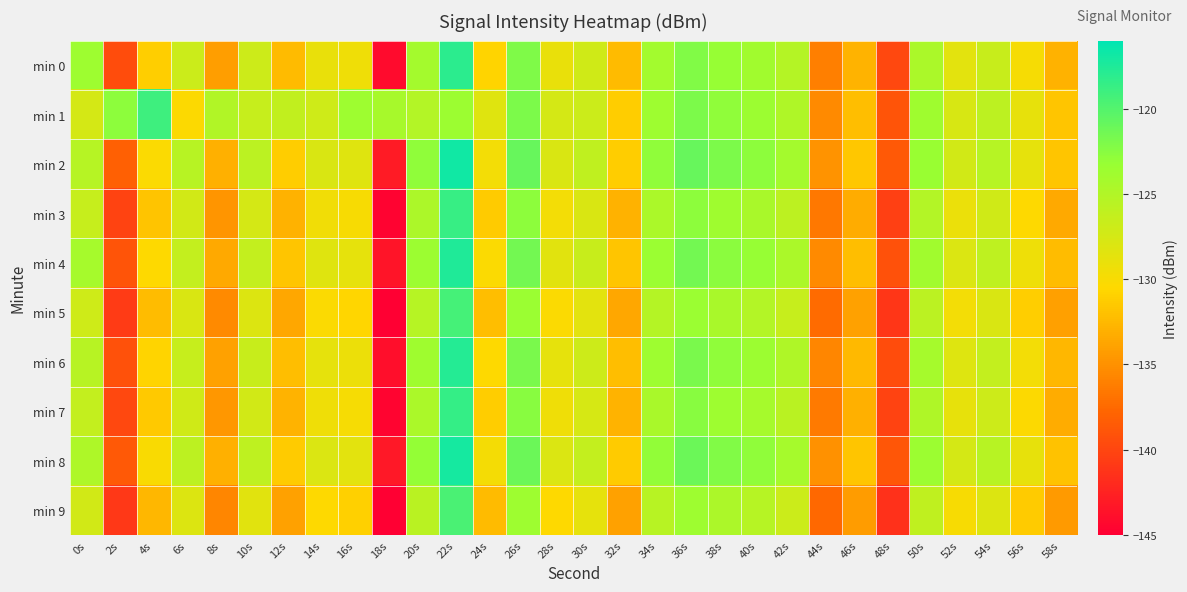

Reading left to right, what are all the values shown in this chart?

min 0: 0s=-123.6	2s=-139.5	4s=-131.1	6s=-126.8	8s=-134.1	10s=-126.9	12s=-132.4	14s=-128.9	16s=-129.4	18s=-144.1	20s=-124.1	22s=-118.1	24s=-130.8	26s=-122.1	28s=-129.0	30s=-127.2	32s=-132.4	34s=-124.0	36s=-122.2	38s=-123.2	40s=-123.8	42s=-125.2	44s=-136.1	46s=-132.8	48s=-139.8	50s=-124.5	52s=-128.5	54s=-126.6	56s=-129.9	58s=-132.9
min 1: 0s=-127.5	2s=-122.7	4s=-119.0	6s=-130.3	8s=-125.1	10s=-126.5	12s=-126.1	14s=-127.1	16s=-123.7	18s=-124.3	20s=-125.1	22s=-123.5	24s=-128.3	26s=-121.9	28s=-127.5	30s=-126.8	32s=-131.2	34s=-123.7	36s=-121.9	38s=-122.8	40s=-123.5	42s=-124.9	44s=-135.4	46s=-132.1	48s=-138.9	50s=-123.8	52s=-127.7	54s=-125.8	56s=-128.9	58s=-131.7
min 2: 0s=-125.3	2s=-138.1	4s=-130.2	6s=-125.5	8s=-133.0	10s=-125.7	12s=-131.2	14s=-127.8	16s=-128.3	18s=-143.0	20s=-122.9	22s=-116.9	24s=-129.6	26s=-120.9	28s=-127.8	30s=-126.0	32s=-131.2	34s=-122.8	36s=-120.9	38s=-122.0	40s=-122.7	42s=-124.1	44s=-134.9	46s=-131.6	48s=-138.6	50s=-123.3	52s=-127.3	54s=-125.4	56s=-128.7	58s=-131.7
min 3: 0s=-126.5	2s=-140.2	4s=-131.8	6s=-127.3	8s=-134.8	10s=-127.5	12s=-132.9	14s=-129.5	16s=-130.0	18s=-144.7	20s=-124.7	22s=-118.7	24s=-131.4	26s=-122.7	28s=-129.6	30s=-127.8	32s=-132.9	34s=-124.6	36s=-122.7	38s=-123.8	40s=-124.4	42s=-125.8	44s=-136.6	46s=-133.3	48s=-140.4	50s=-125.1	52s=-129.1	54s=-127.2	56s=-130.5	58s=-133.5
min 4: 0s=-124.2	2s=-138.9	4s=-130.5	6s=-126.2	8s=-133.5	10s=-126.3	12s=-131.7	14s=-128.3	16s=-128.8	18s=-143.5	20s=-123.5	22s=-117.5	24s=-130.2	26s=-121.5	28s=-128.4	30s=-126.6	32s=-131.7	34s=-123.4	36s=-121.5	38s=-122.6	40s=-123.2	42s=-124.6	44s=-135.4	46s=-132.1	48s=-139.2	50s=-123.9	52s=-127.9	54s=-125.9	56s=-129.3	58s=-132.3
min 5: 0s=-127.0	2s=-140.7	4s=-132.3	6s=-127.8	8s=-135.4	10s=-128.1	12s=-133.6	14s=-130.2	16s=-130.7	18s=-145.4	20s=-125.3	22s=-119.3	24s=-132.1	26s=-123.4	28s=-130.2	30s=-128.5	32s=-133.6	34s=-125.2	36s=-123.4	38s=-124.4	40s=-125.1	42s=-126.5	44s=-137.3	46s=-134.0	48s=-141.1	50s=-125.7	52s=-129.7	54s=-127.8	56s=-131.1	58s=-134.1
min 6: 0s=-125.5	2s=-139.2	4s=-130.8	6s=-126.5	8s=-133.9	10s=-126.6	12s=-132.1	14s=-128.7	16s=-129.2	18s=-143.9	20s=-123.8	22s=-117.8	24s=-130.5	26s=-121.8	28s=-128.7	30s=-126.9	32s=-132.1	34s=-123.7	36s=-121.8	38s=-122.9	40s=-123.5	42s=-124.9	44s=-135.7	46s=-132.5	48s=-139.5	50s=-124.2	52s=-128.2	54s=-126.2	56s=-129.6	58s=-132.6
min 7: 0s=-126.2	2s=-139.9	4s=-131.5	6s=-127.2	8s=-134.6	10s=-127.3	12s=-132.8	14s=-129.4	16s=-129.9	18s=-144.6	20s=-124.5	22s=-118.5	24s=-131.2	26s=-122.5	28s=-129.4	30s=-127.6	32s=-132.8	34s=-124.4	36s=-122.5	38s=-123.6	40s=-124.2	42s=-125.6	44s=-136.4	46s=-133.1	48s=-140.2	50s=-124.9	52s=-128.9	54s=-126.9	56s=-130.3	58s=-133.3
min 8: 0s=-124.8	2s=-138.6	4s=-130.1	6s=-125.8	8s=-133.1	10s=-125.9	12s=-131.4	14s=-128.0	16s=-128.5	18s=-143.2	20s=-123.1	22s=-117.1	24s=-129.8	26s=-121.1	28s=-128.0	30s=-126.2	32s=-131.4	34s=-123.0	36s=-121.1	38s=-122.2	40s=-122.8	42s=-124.2	44s=-135.0	46s=-131.7	48s=-138.8	50s=-123.5	52s=-127.5	54s=-125.5	56s=-128.9	58s=-131.9
min 9: 0s=-127.3	2s=-141.0	4s=-132.6	6s=-128.1	8s=-135.7	10s=-128.4	12s=-133.9	14s=-130.5	16s=-131.0	18s=-145.7	20s=-125.6	22s=-119.6	24s=-132.4	26s=-123.7	28s=-130.5	30s=-128.8	32s=-133.9	34s=-125.5	36s=-123.7	38s=-124.7	40s=-125.4	42s=-126.8	44s=-137.6	46s=-134.3	48s=-141.4	50s=-126.0	52s=-130.0	54s=-128.1	56s=-131.4	58s=-134.4